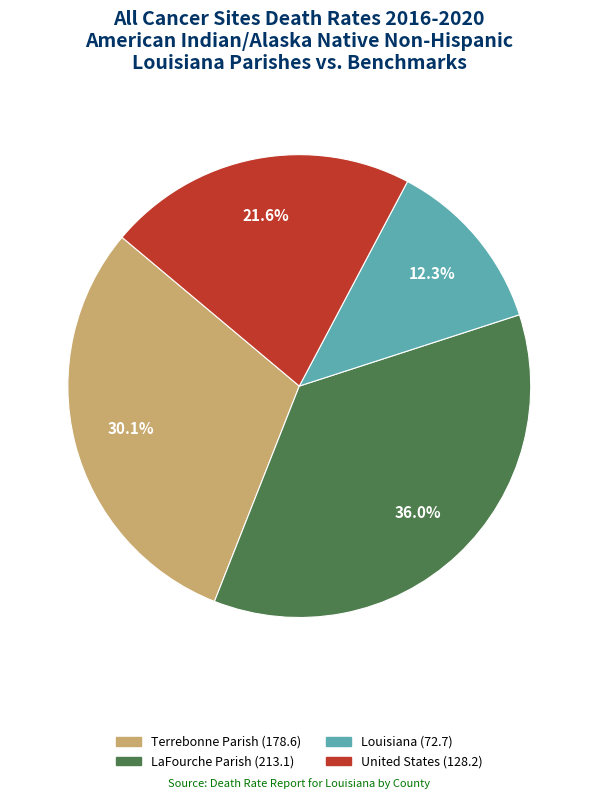

Count the number of slices in the pie.

4